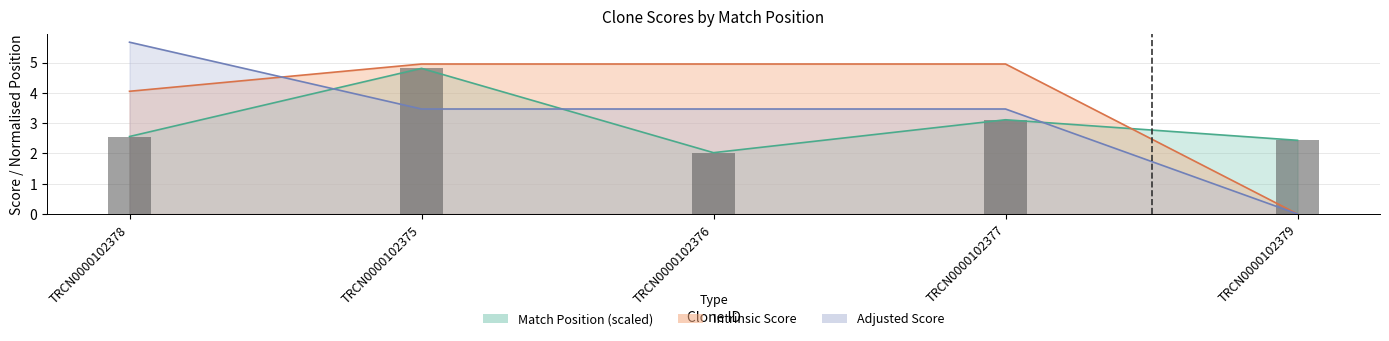

What position from the right is TRCN0000102378?

5